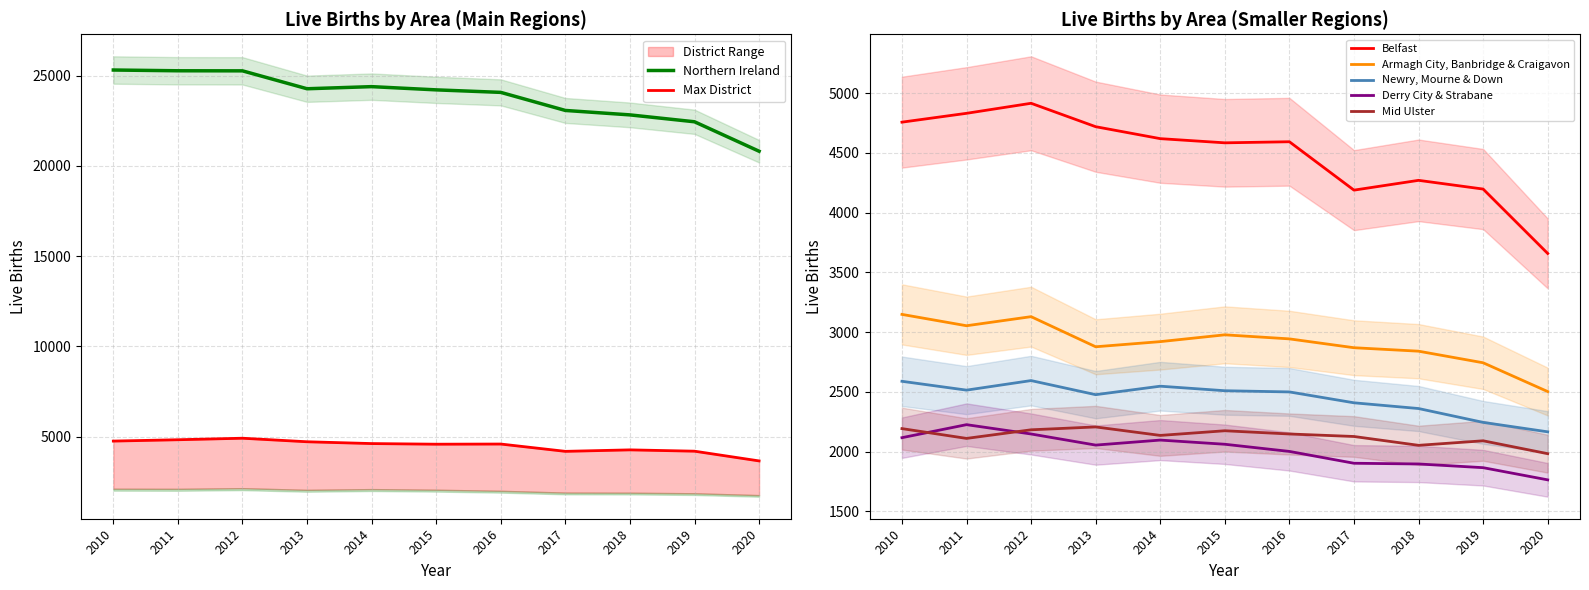

The value of Newry, Mourne & Down at 2013 is 2476. True or false?

True